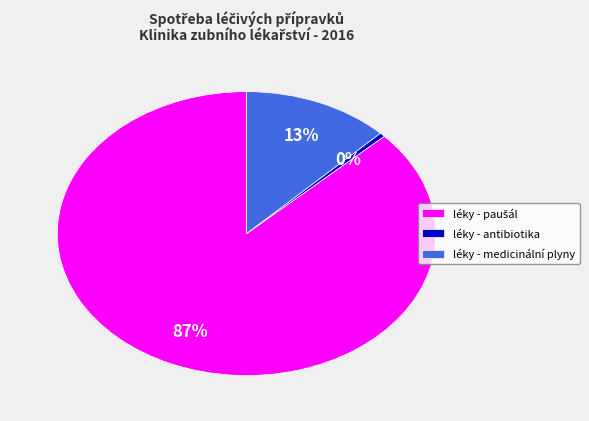

How many segments does this pie chart have?

3